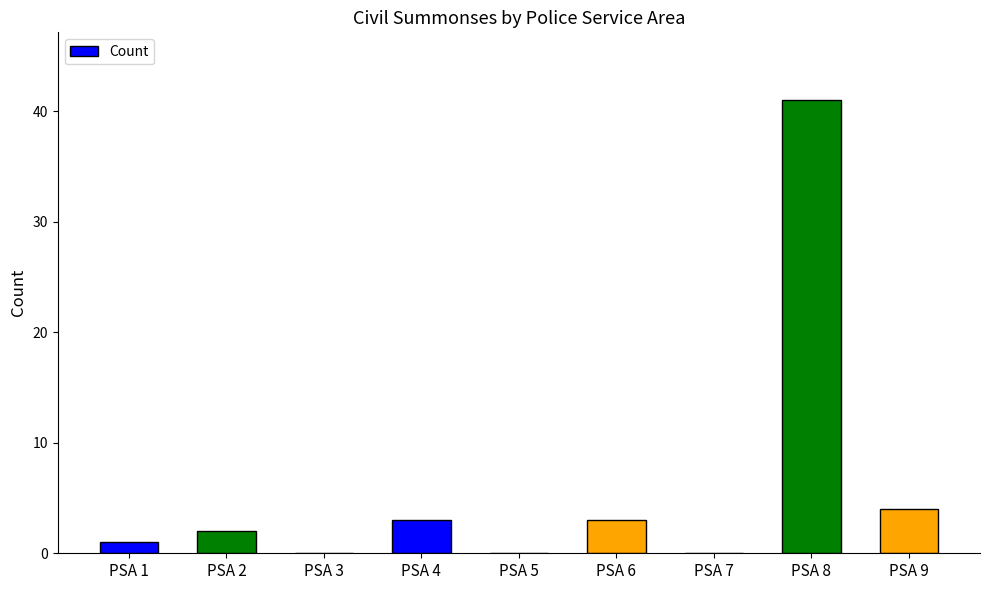

Reading left to right, extract all data points from this chart.

PSA 1=1	PSA 2=2	PSA 3=0	PSA 4=3	PSA 5=0	PSA 6=3	PSA 7=0	PSA 8=41	PSA 9=4